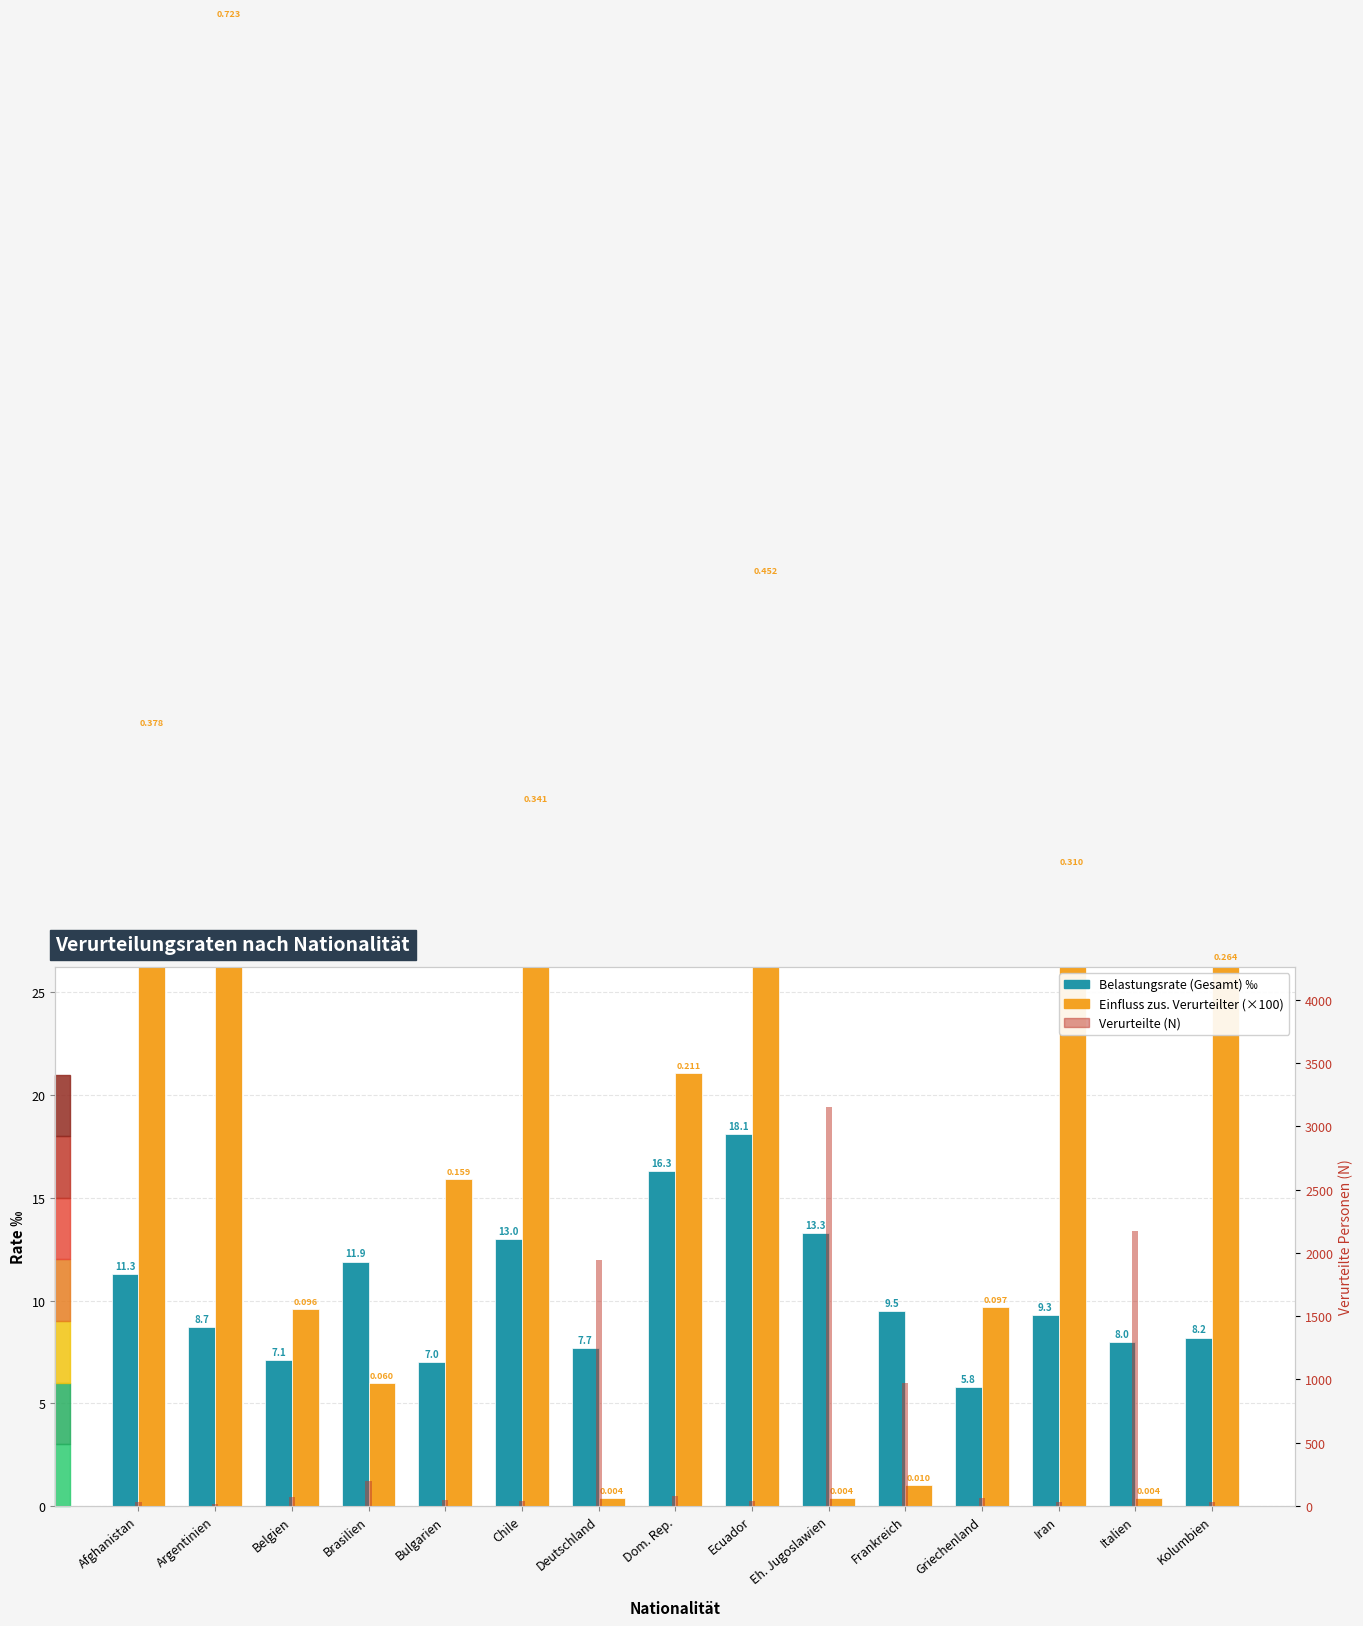

Which category has the lowest value in the Einfluss zus. Verurteilter (×100) series?

Deutschland